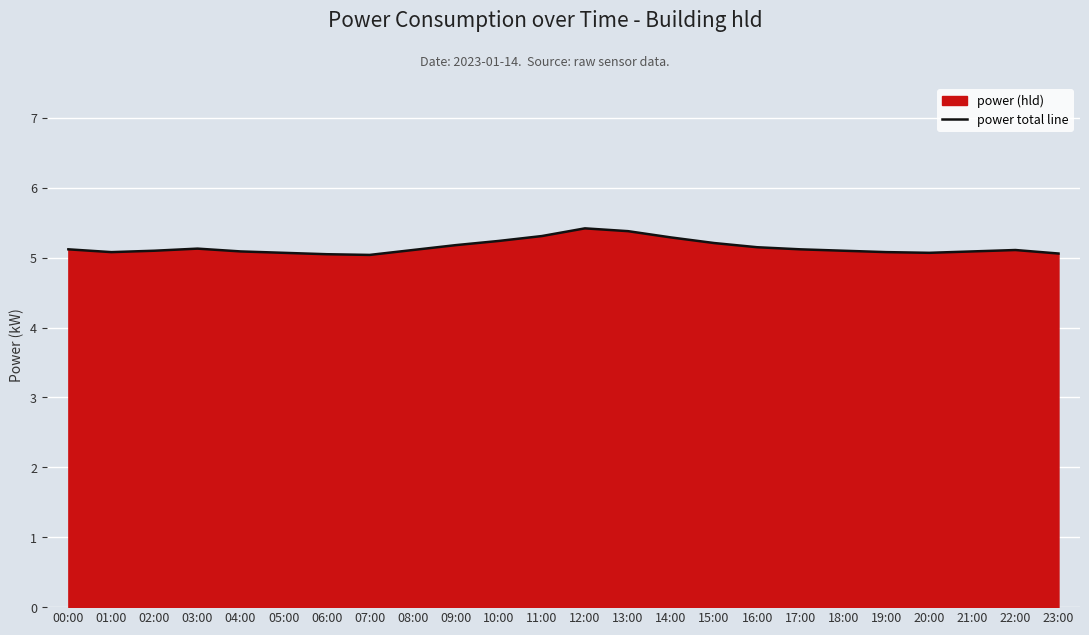

Where is the first local maximum?

03:00